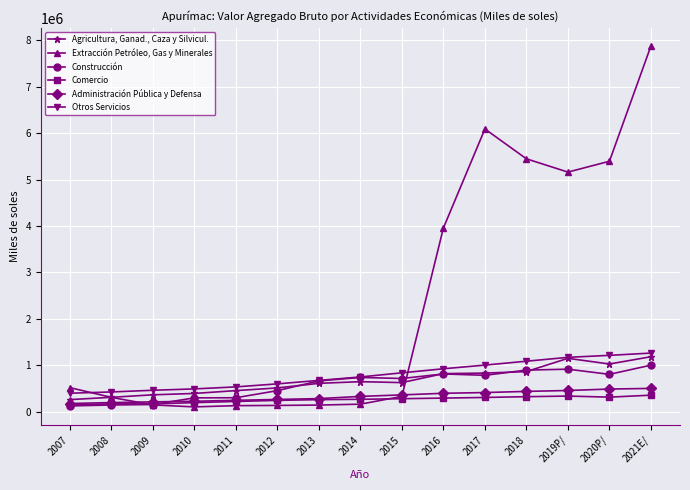

Between 2010 and 2020P/, which series saw the biggest shift?

Extracción Petróleo, Gas y Minerales